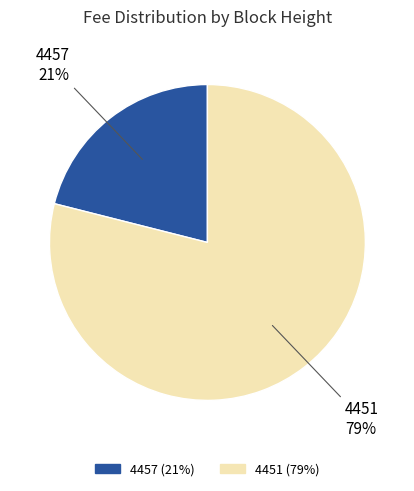

How many segments does this pie chart have?

2